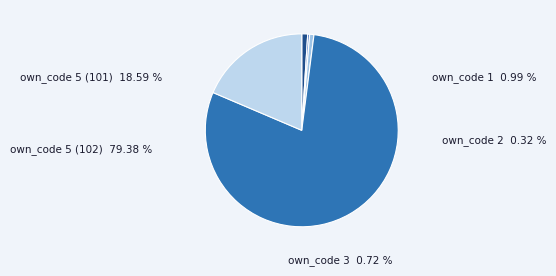

Rank the categories by value from highest to lowest.

own_code 5 (102), own_code 5 (101), own_code 1, own_code 3, own_code 2